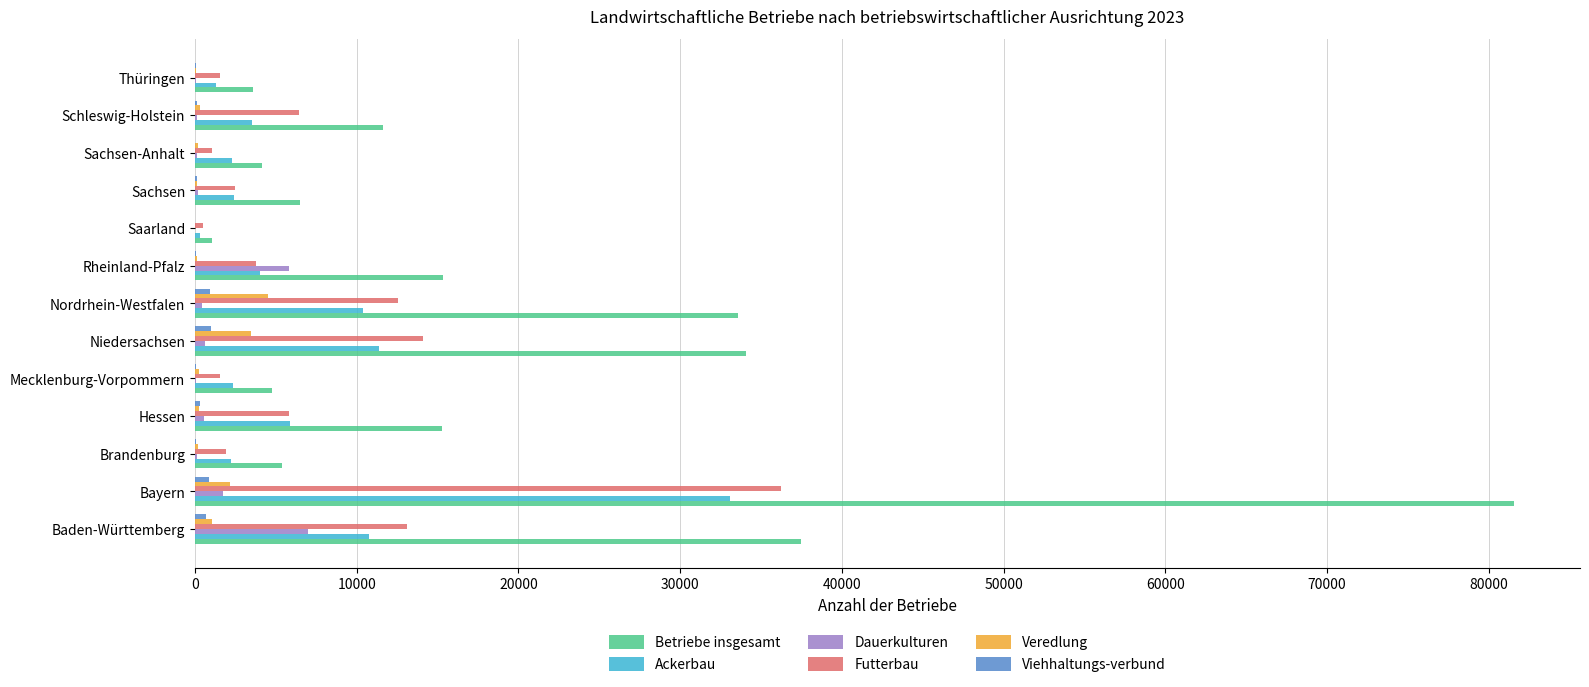

Count the number of categories in the chart.

13